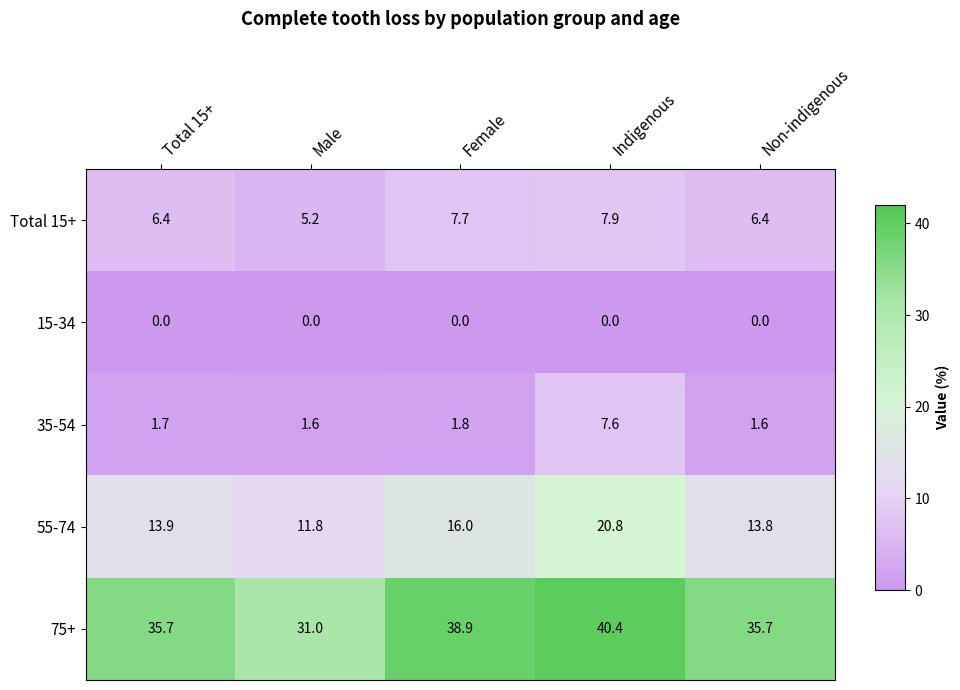

What is the sum of all 55-74 values?

76.3